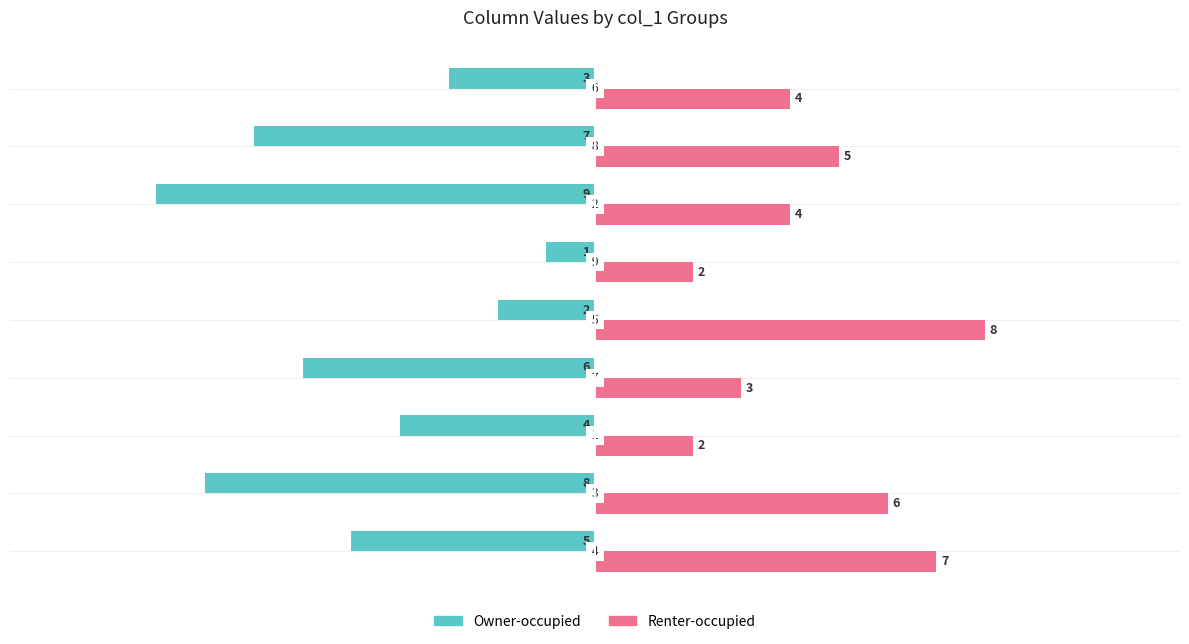

Which series has the largest range (max minus min)?

Owner-occupied